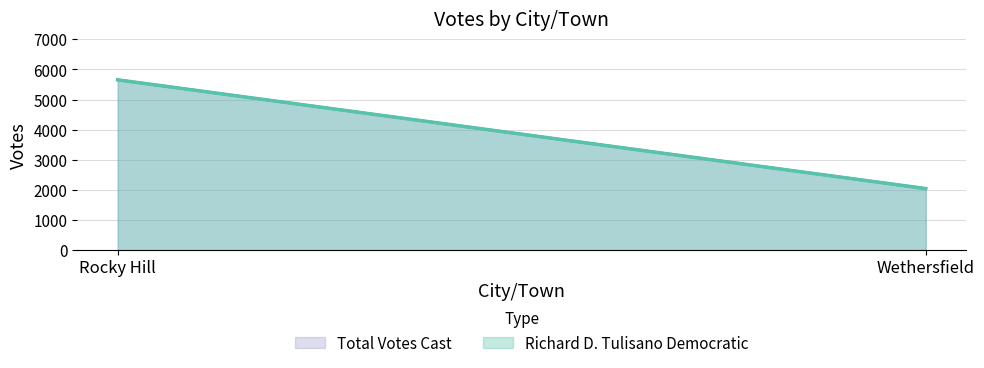

Reading right to left, what are all the values shown in this chart?

Richard D. Tulisano Democratic: Wethersfield=2043	Rocky Hill=5653
Total Votes Cast: Wethersfield=2043	Rocky Hill=5653